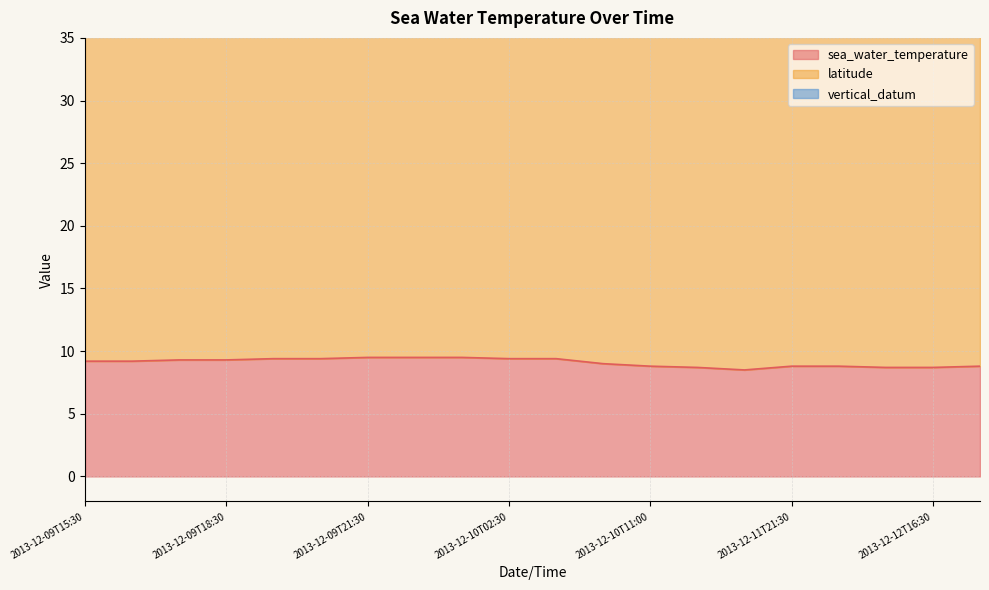

Is it true that sea_water_temperature equals 15.0 at 2013-12-12T16:30?

False